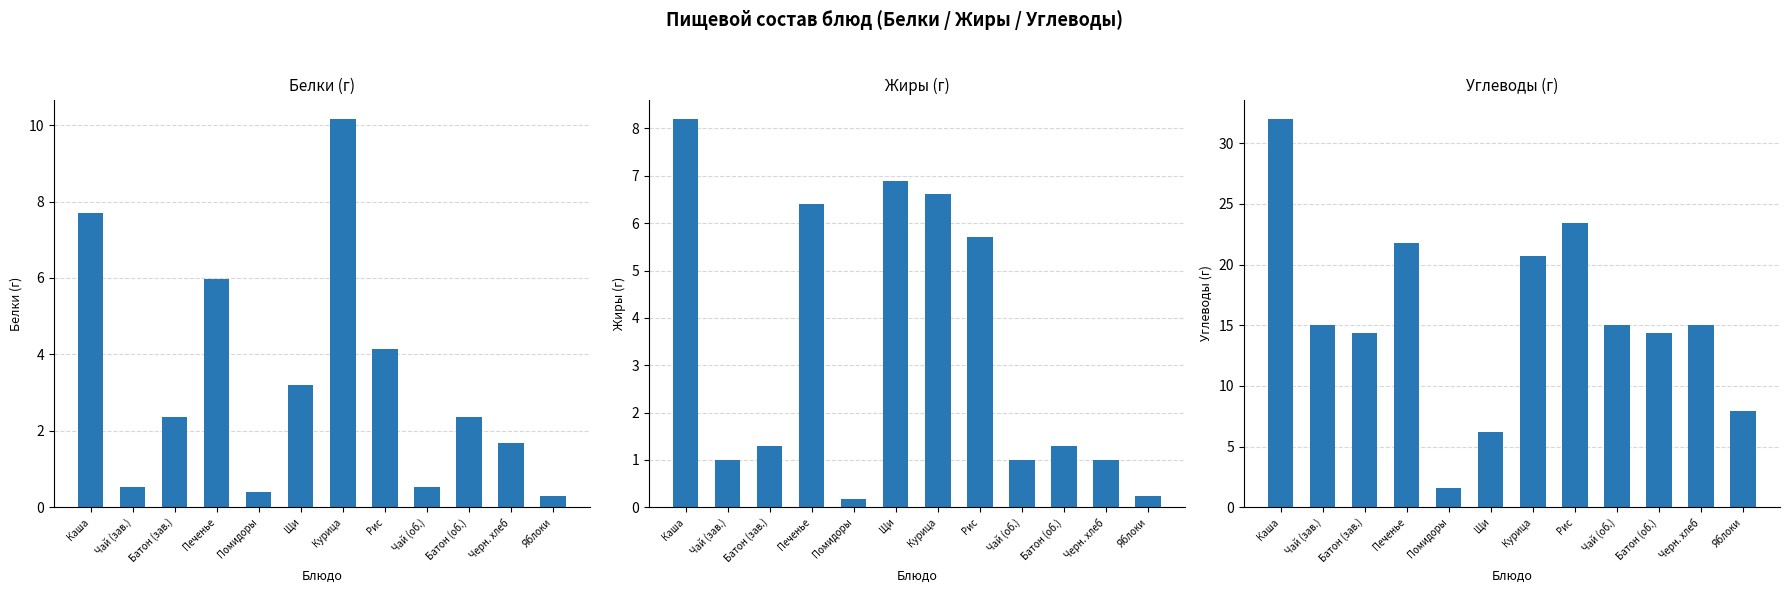

How many data points does each series have?

12